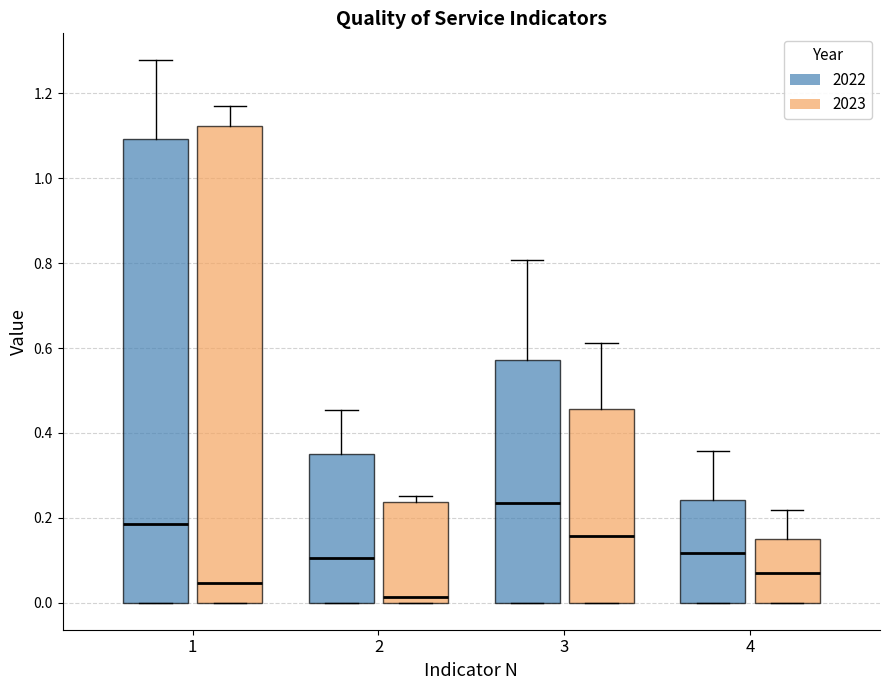

Where is the upper edge of the box for 3 (2022) on the y-axis? The values are not printed on the chart, so give them approximately, as read against the axis.

0.58